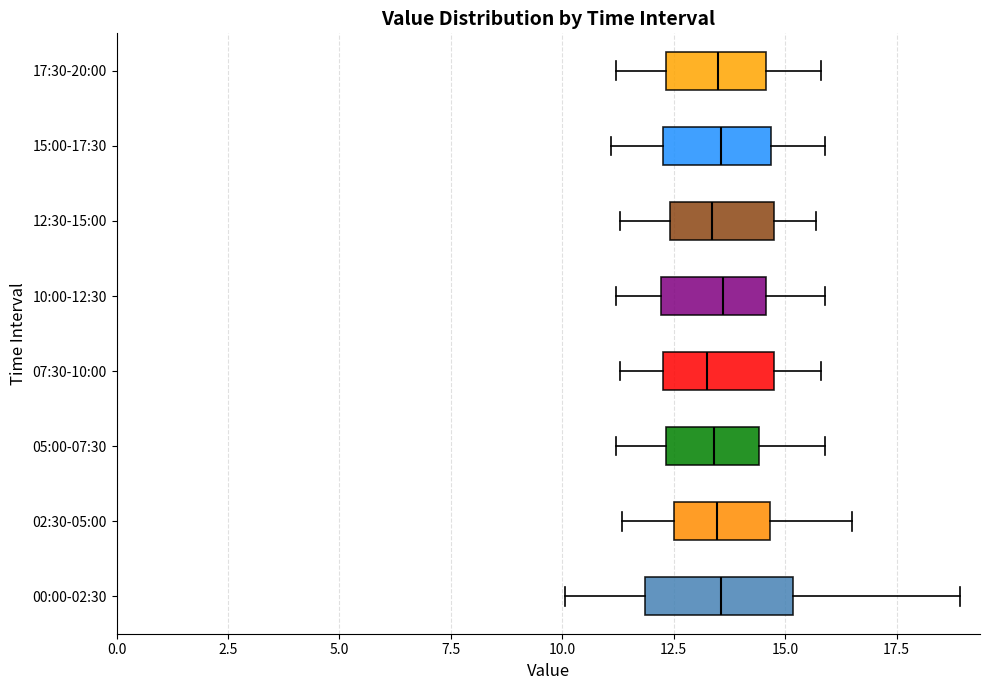

Reading bottom to top, transcribe this box plot: for each box, give where its median line is, the range the box spans, and where its two whiskers end, as read against the x-axis. The values are not printed on the chart, so give them approximately, as read against the axis.

00:00-02:30: median 13.5, box 12.0 to 15.0, whiskers 10.0 to 19.0
02:30-05:00: median 13.5, box 12.5 to 14.5, whiskers 11.5 to 16.5
05:00-07:30: median 13.5, box 12.5 to 14.5, whiskers 11.0 to 16.0
07:30-10:00: median 13.5, box 12.5 to 15.0, whiskers 11.5 to 16.0
10:00-12:30: median 13.5, box 12.0 to 14.5, whiskers 11.0 to 16.0
12:30-15:00: median 13.5, box 12.5 to 15.0, whiskers 11.5 to 15.5
15:00-17:30: median 13.5, box 12.5 to 14.5, whiskers 11.0 to 16.0
17:30-20:00: median 13.5, box 12.5 to 14.5, whiskers 11.0 to 16.0